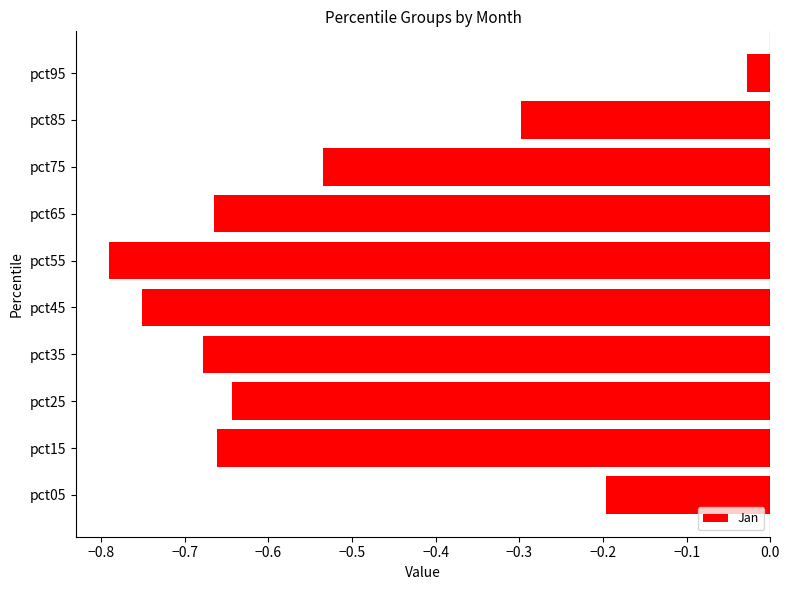

How many bars are there in total?

10